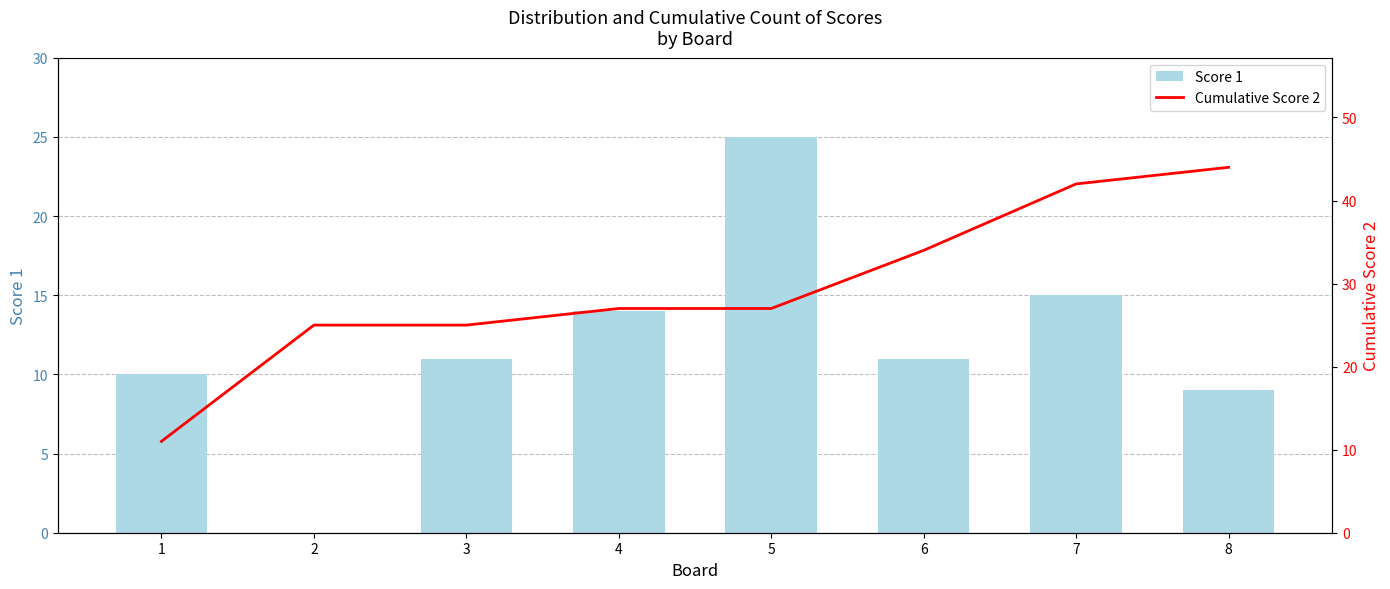

The Score 1 series shows 0 at 2. True or false?

True